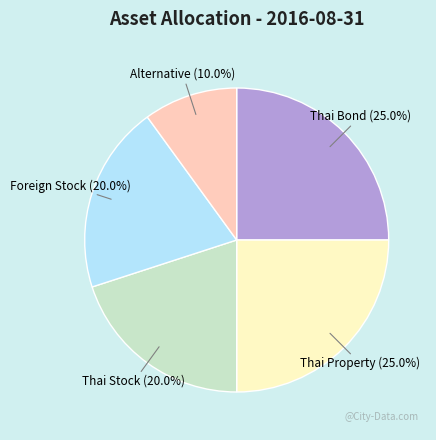

Which category has the smallest portion of the pie?

Alternative